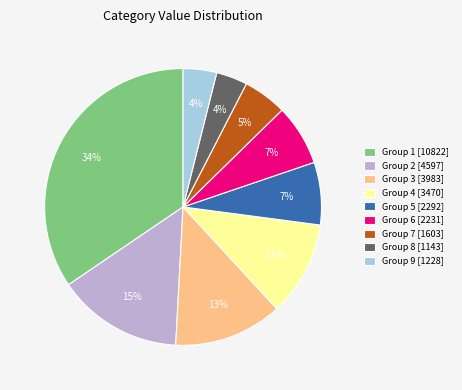

To the nearest percent, what is the average slice percentage?

11%